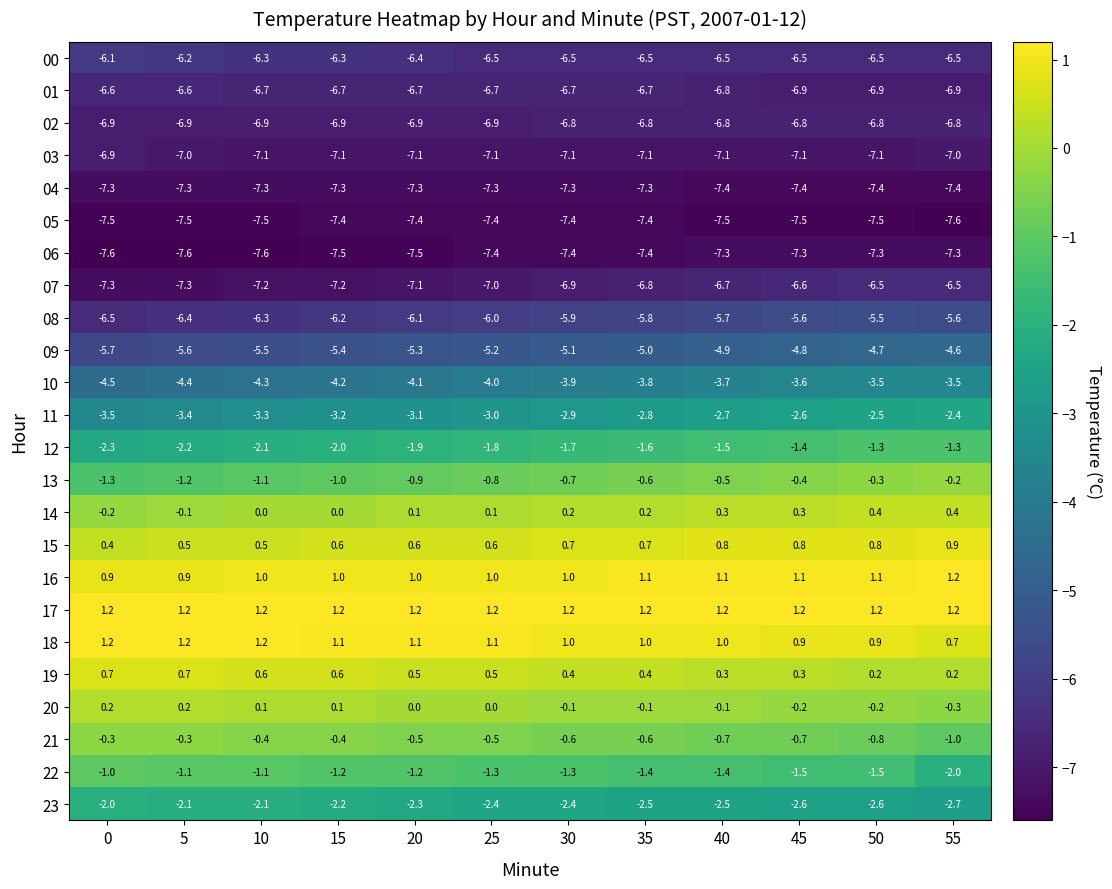

Which series has the largest total across all categories?

17